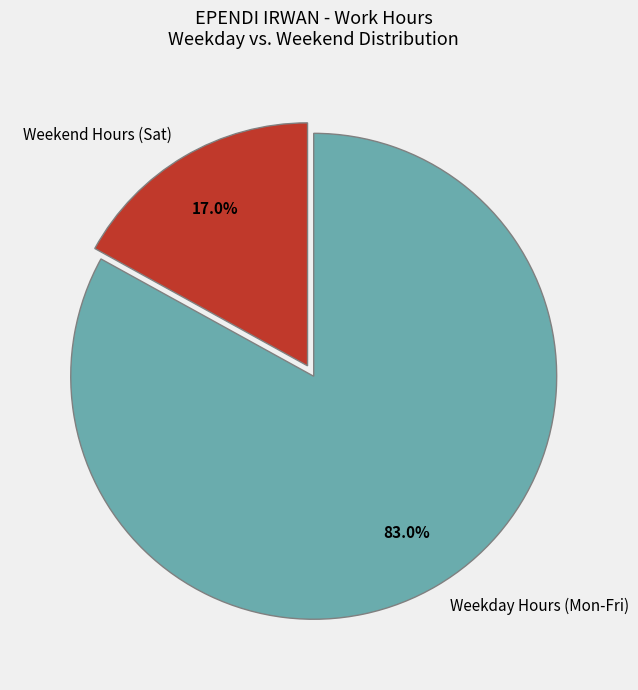

To the nearest percent, what is the average slice percentage?

50%